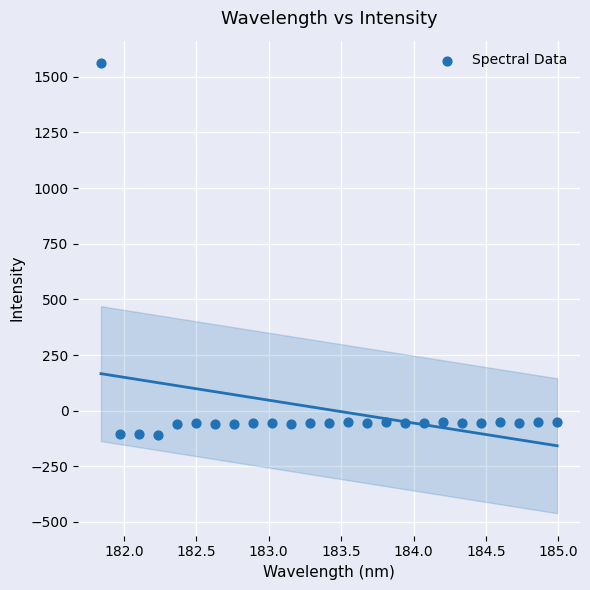

What is the range of Y values (max minus min)?

1669.3